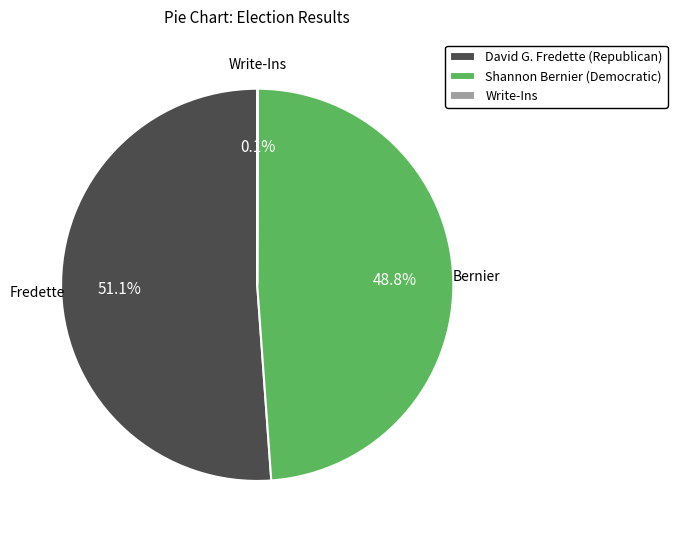

Is the sum of David G. Fredette (Republican) and Shannon Bernier (Democratic) greater than half?

Yes